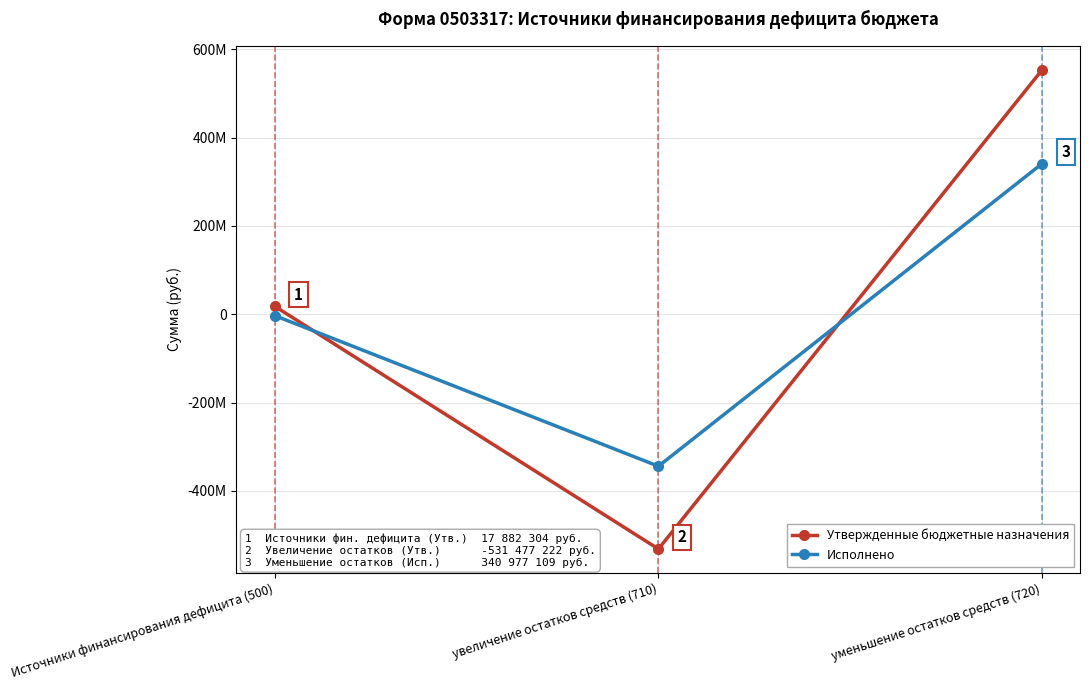

Reading left to right, extract all data points from this chart.

Утвержденные бюджетные назначения: 17882304.3	-531477222.0	553109526.3
Исполнено: -3136967.3	-344114075.9	340977108.7